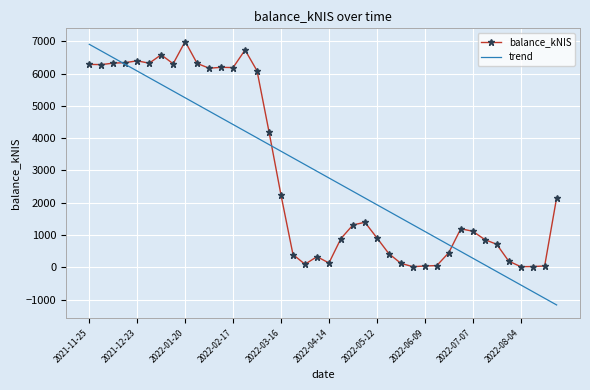

Which series has the widest spread of values?

trend